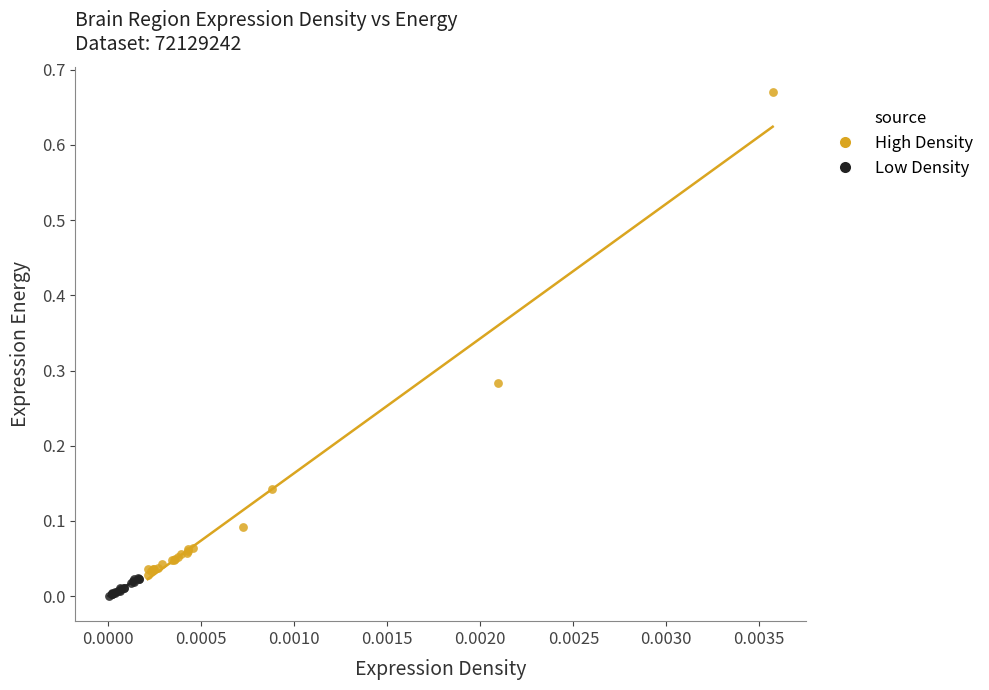

What are all the series names shown in the legend?

High Density, Low Density